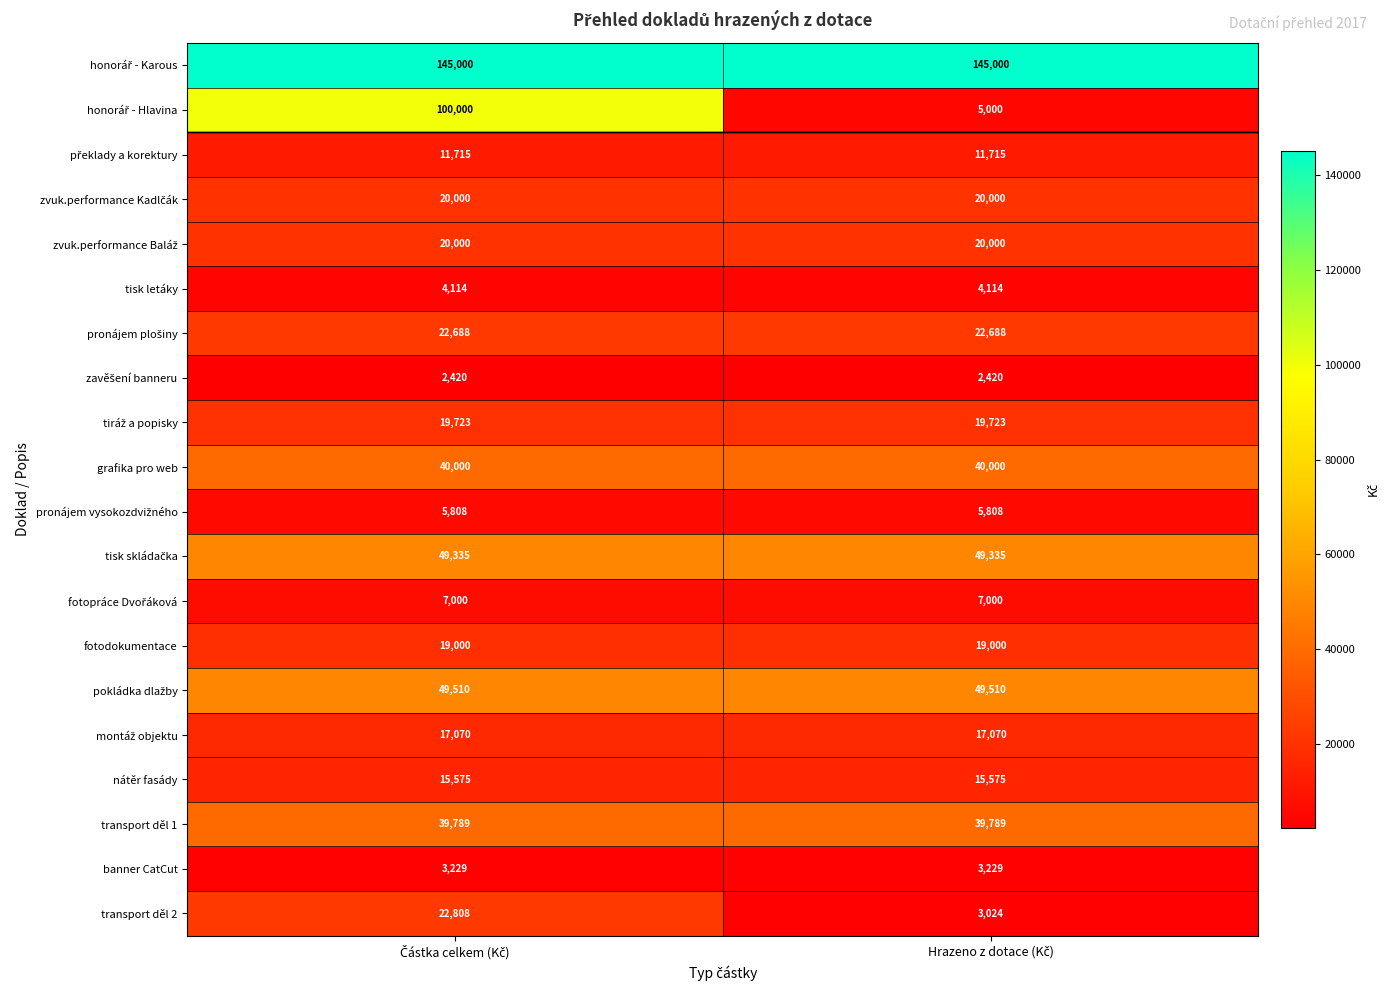

What is the greatest value displayed?

145000